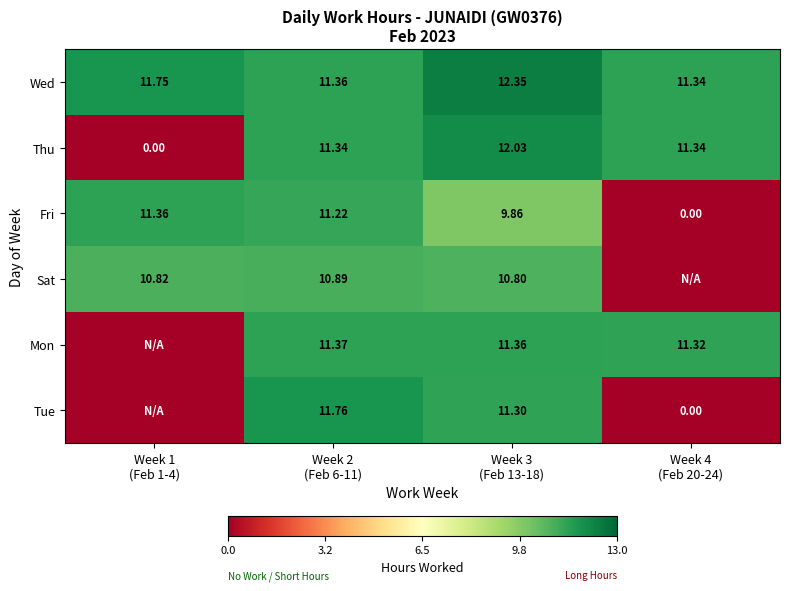

Is the value of Mon at Week 2 (Feb 6-11) greater than the value of Sat at Week 1 (Feb 1-4)?

Yes